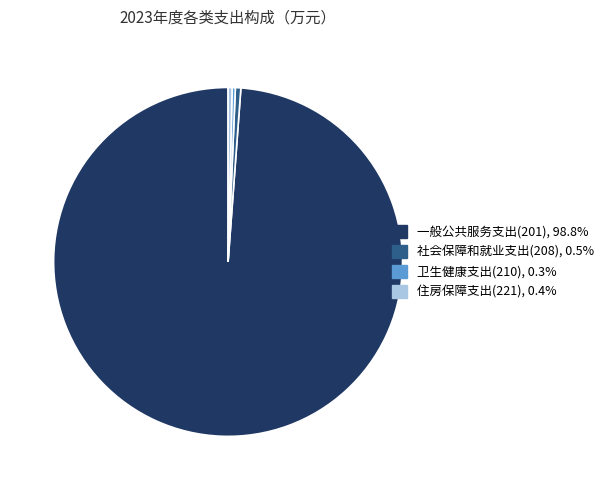

Does 社会保障和就业支出(208) account for over 50% of the chart?

No